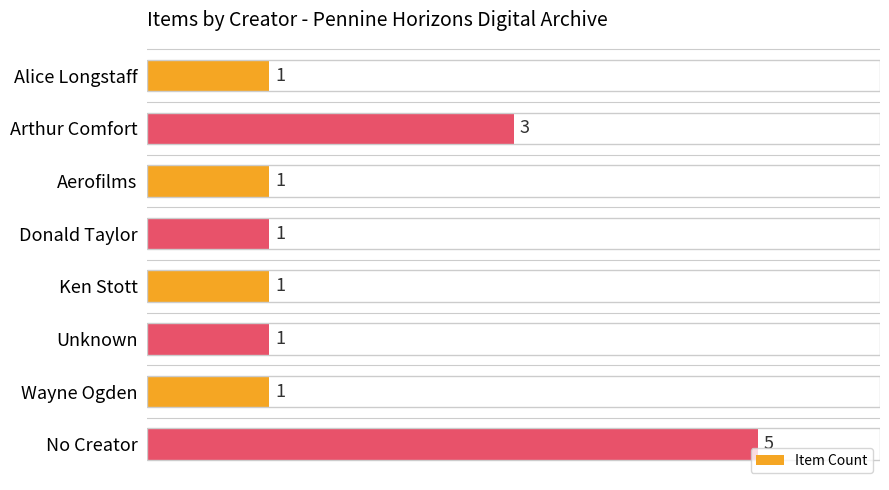

What is the ratio of the value at Ken Stott to the value at Alice Longstaff?

1.0